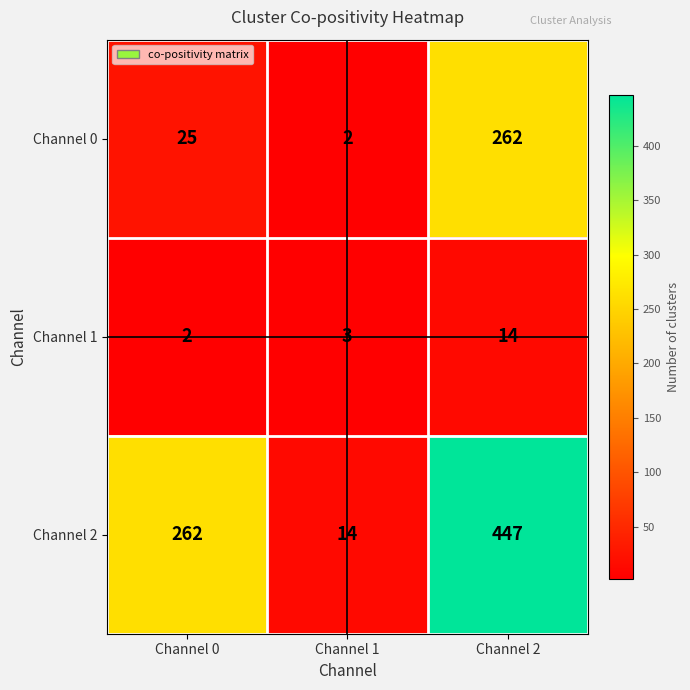

At which label does Channel 2 reach its minimum?

Channel 1